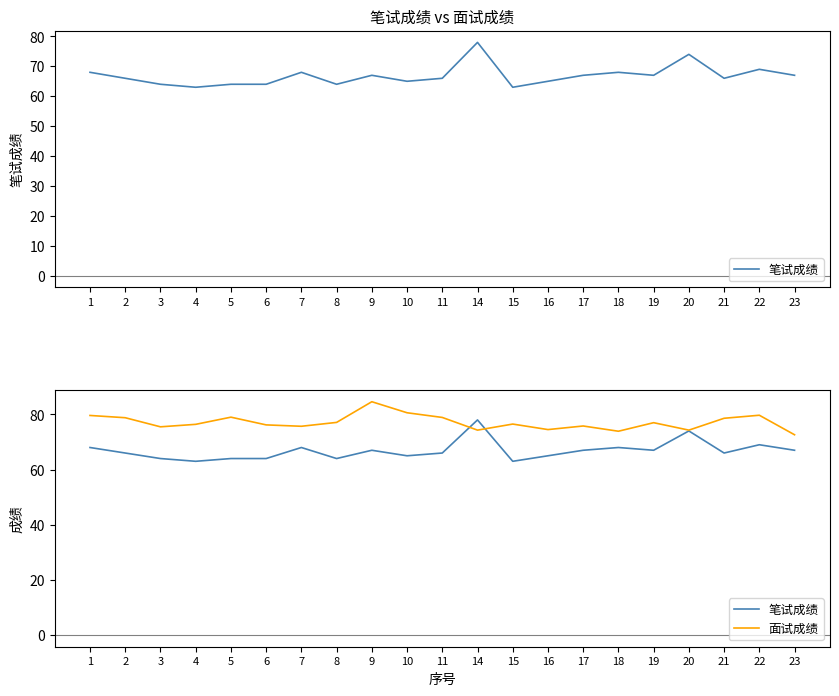

What is the value of the 笔试成绩 point at the 17th from the left?

67.0